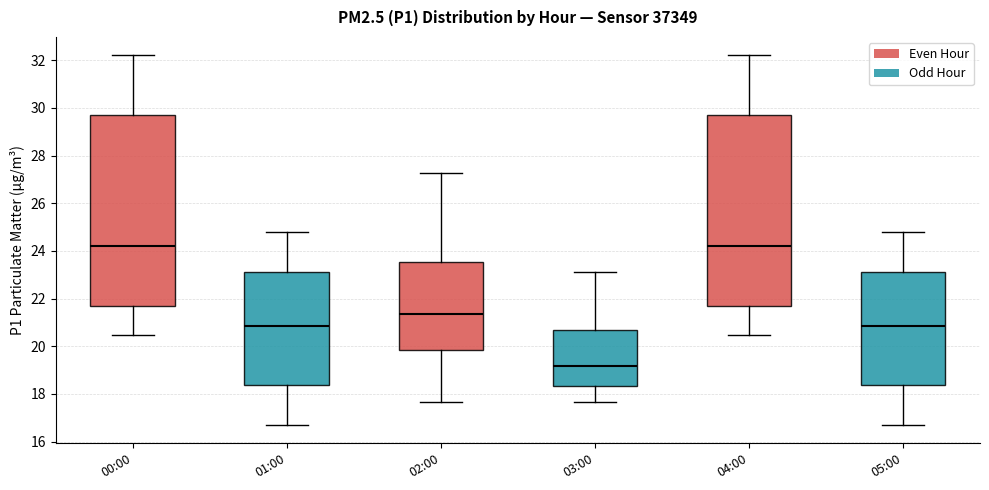

Reading left to right, transcribe this box plot: for each box, give where its median line is, the range the box spans, and where its two whiskers end, as read against the y-axis. The values are not printed on the chart, so give them approximately, as read against the axis.

00:00: median 24.2, box 21.6 to 29.8, whiskers 20.4 to 32.2
01:00: median 20.8, box 18.4 to 23.2, whiskers 16.8 to 24.8
02:00: median 21.4, box 19.8 to 23.6, whiskers 17.6 to 27.2
03:00: median 19.2, box 18.4 to 20.6, whiskers 17.6 to 23.2
04:00: median 24.2, box 21.6 to 29.8, whiskers 20.4 to 32.2
05:00: median 20.8, box 18.4 to 23.2, whiskers 16.8 to 24.8